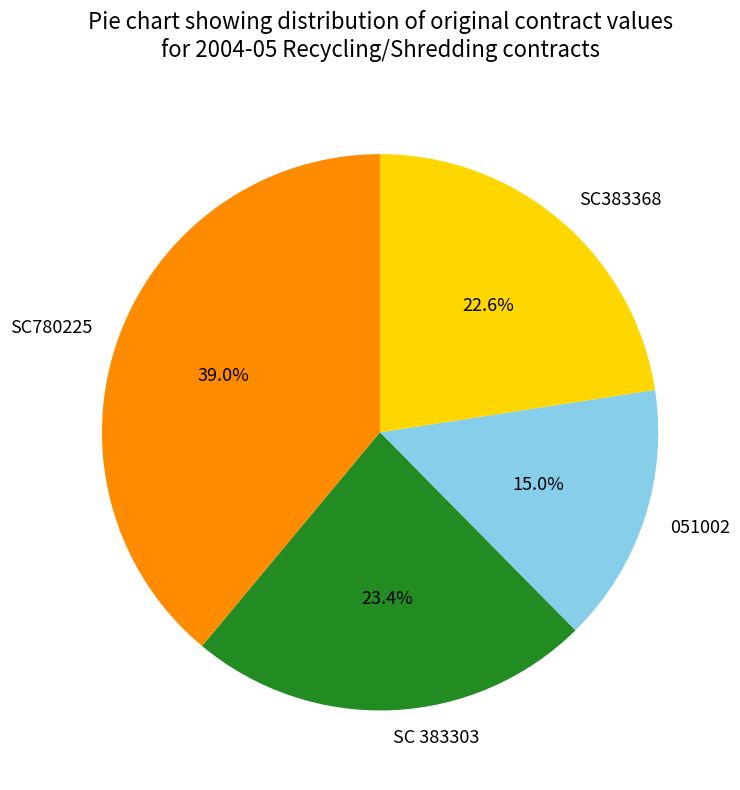

To the nearest percent, what is the combined percentage of 051002 and SC383368?

38%